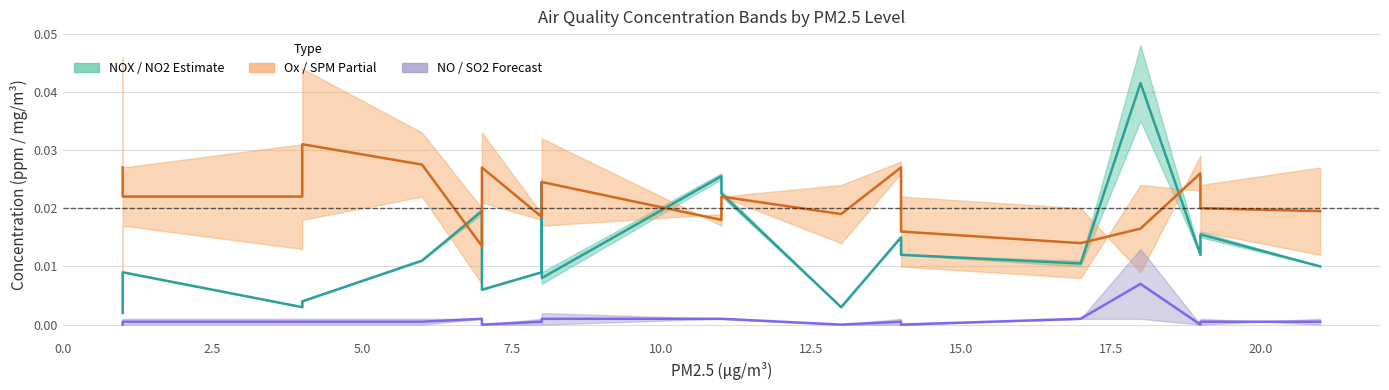

True or false: NO / SO2 Band mid has a value of 0.0 at 0.0.

True